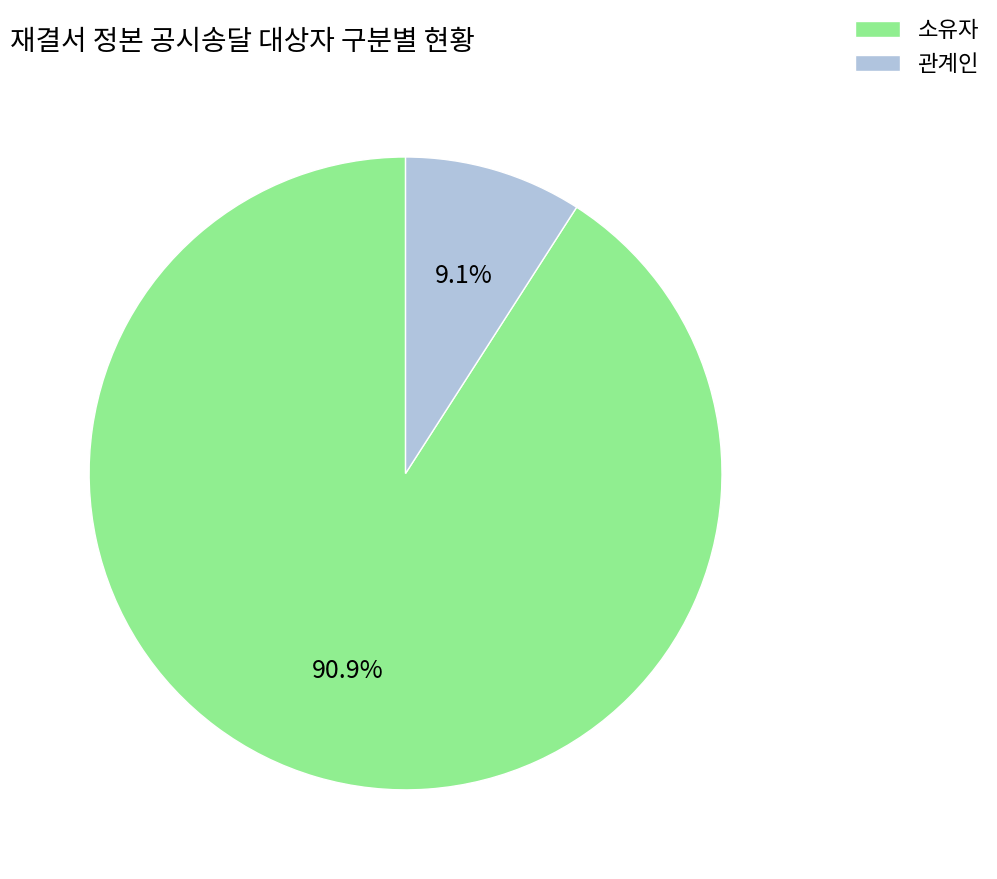

Rank the categories by value from highest to lowest.

소유자, 관계인